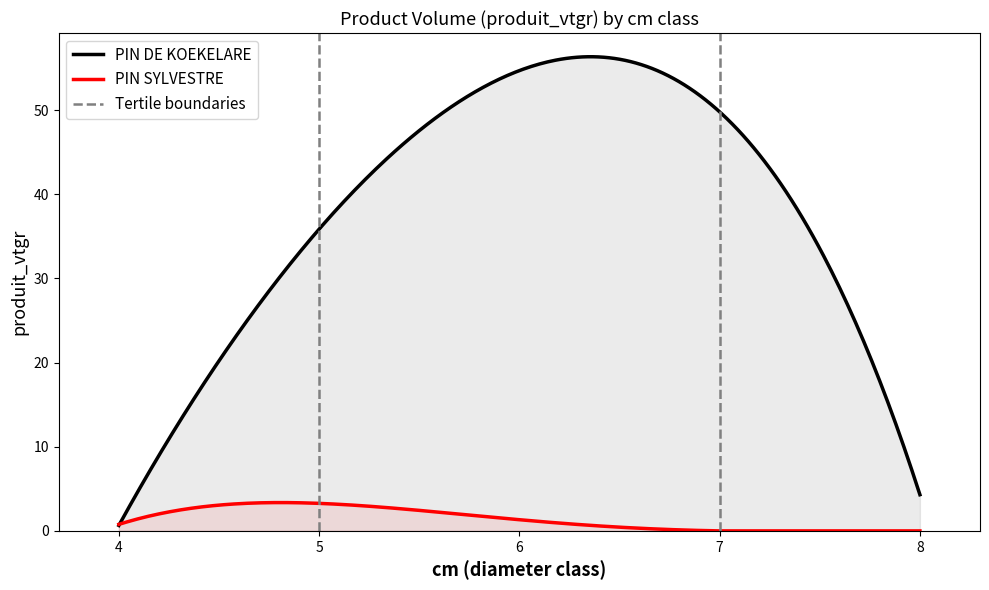

Rank the categories by PIN SYLVESTRE value from lowest to highest.

7, 8, 4, 6, 5